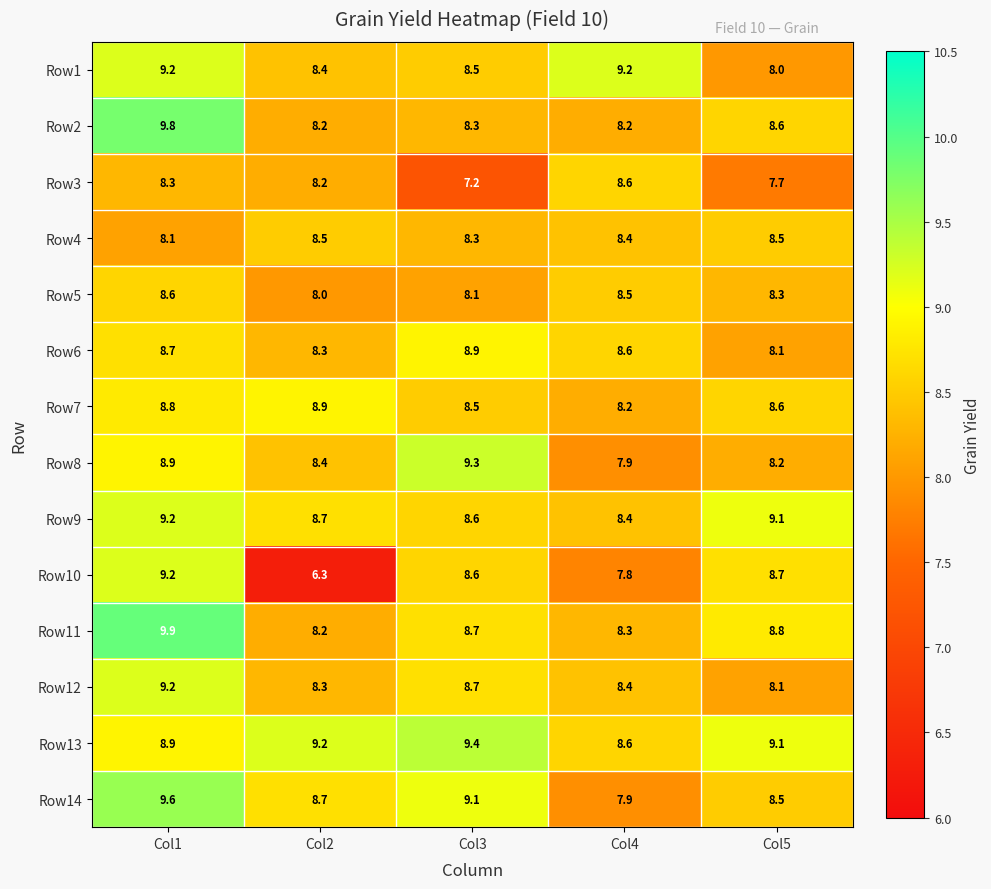

Which series changed the most between Col2 and Col5?

Row10